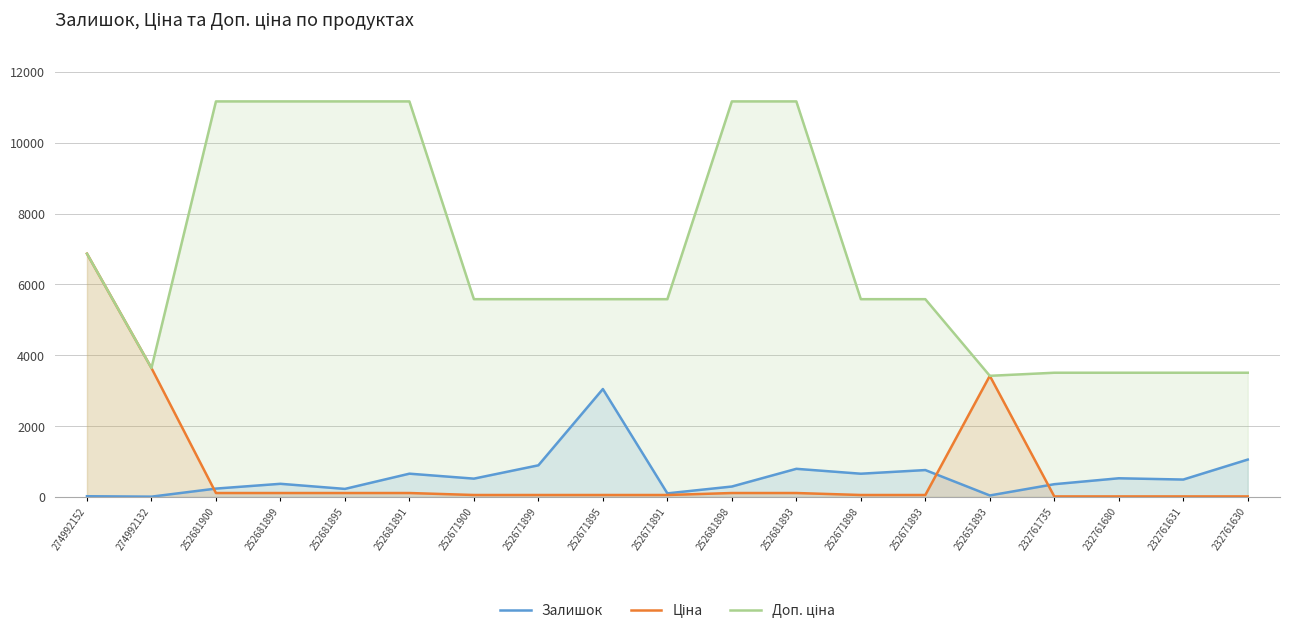

Reading left to right, extract all data points from this chart.

Залишок: 21.0	9.0	237.0	372.0	228.0	658.0	518.0	894.0	3048.0	102.0	295.0	795.0	657.0	760.0	43.0	361.0	528.0	492.0	1056.0
Ціна: 6869.4	3640.8	111.7	111.7	111.7	111.7	55.9	55.9	55.9	55.9	111.7	111.7	55.9	55.9	3420.6	15.6	15.6	15.6	15.6
Доп. ціна: 6869.4	3641.0	11169.0	11169.0	11169.0	11169.0	5585.0	5585.0	5585.0	5585.0	11169.0	11169.0	5585.0	5585.0	3421.0	3508.0	3508.0	3508.0	3508.0